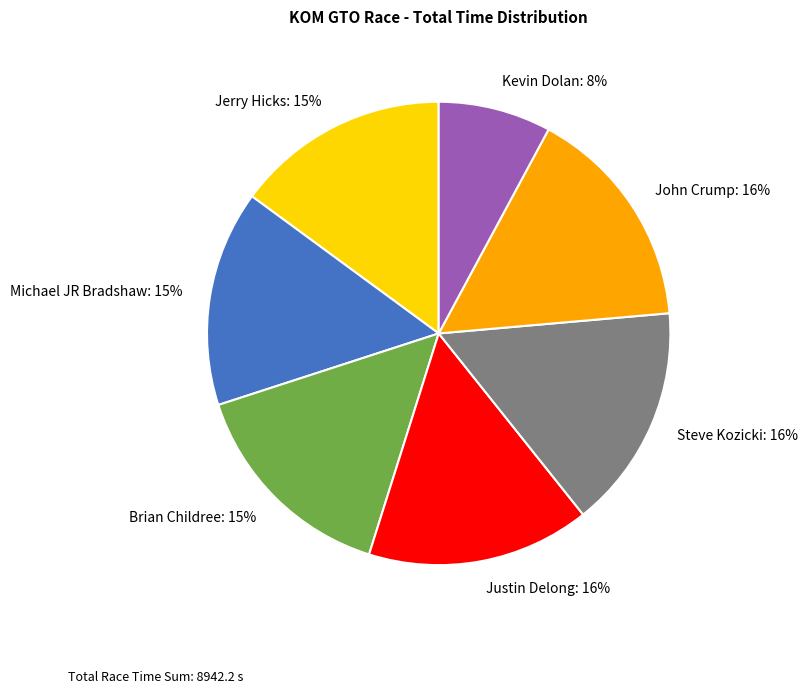

Does any single category account for the majority?

No